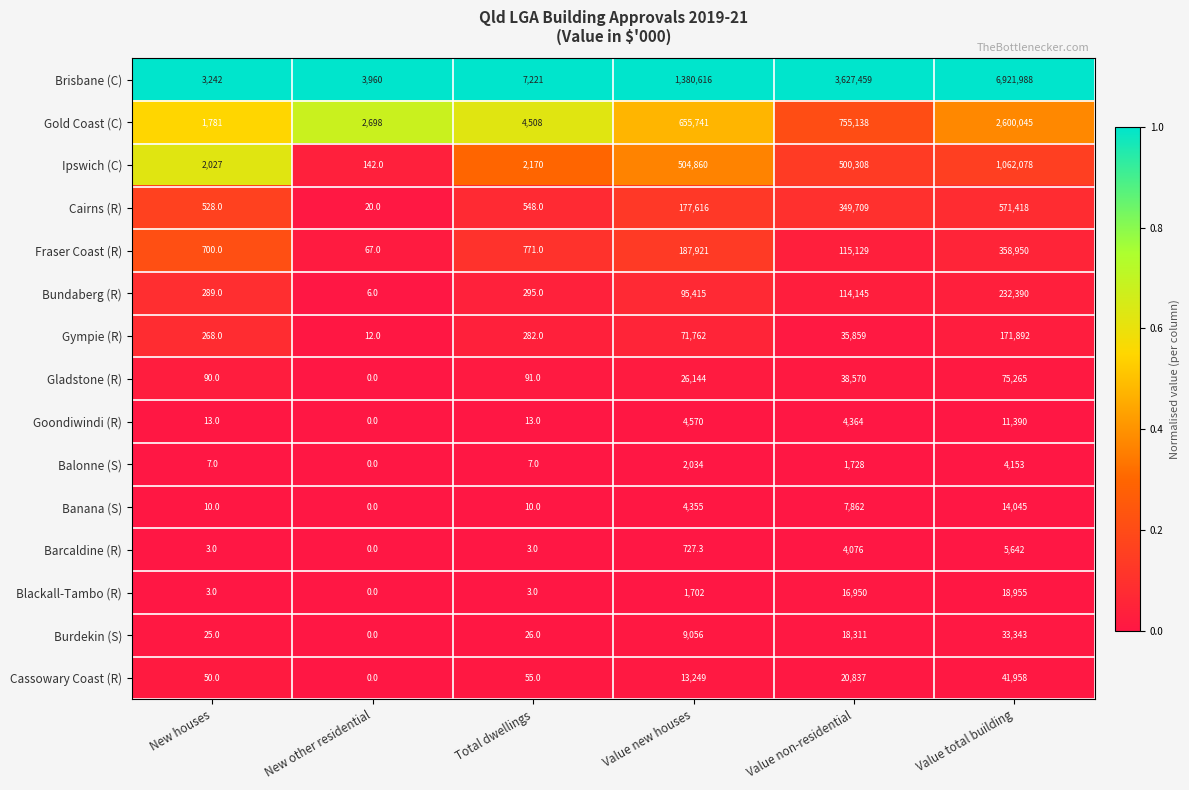

How many series are shown in this chart?

15